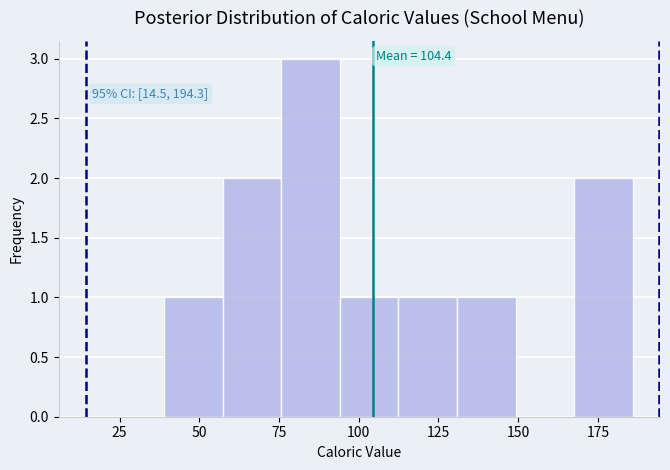

Around what value on the x-axis is the tallest bar? Give the approximate position of its centre, as read against the axis.

85